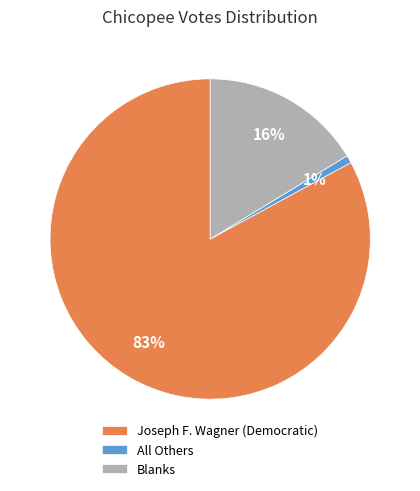

Combined, do Joseph F. Wagner (Democratic) and Blanks account for over 50%?

Yes